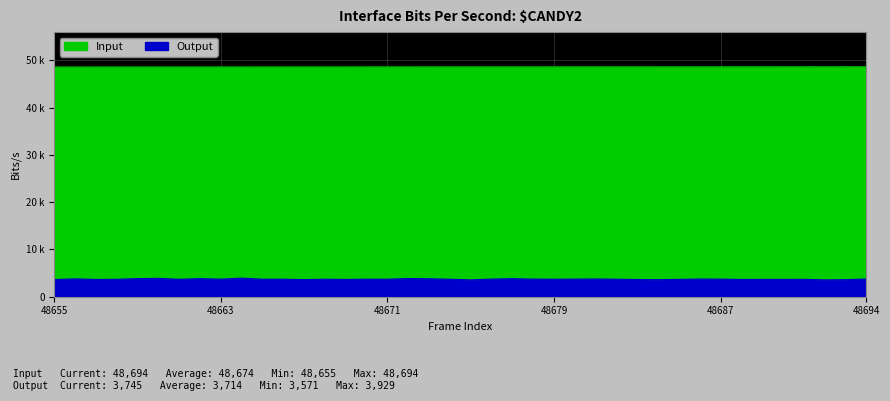

What is the difference between the maximum and minimum values in the Output series?

358